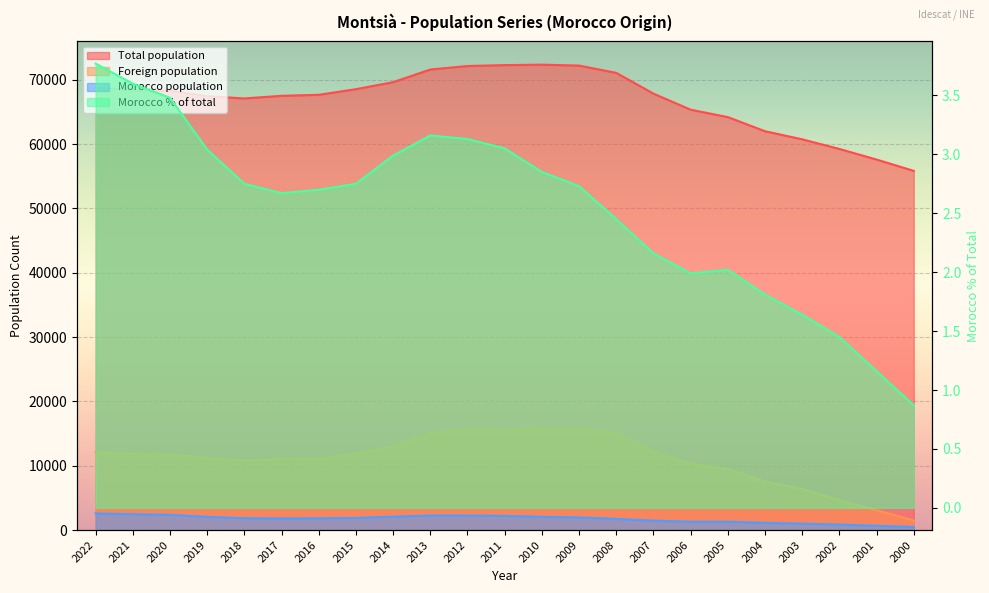

The value of Foreign population at 2000 is 2118.9. True or false?

False